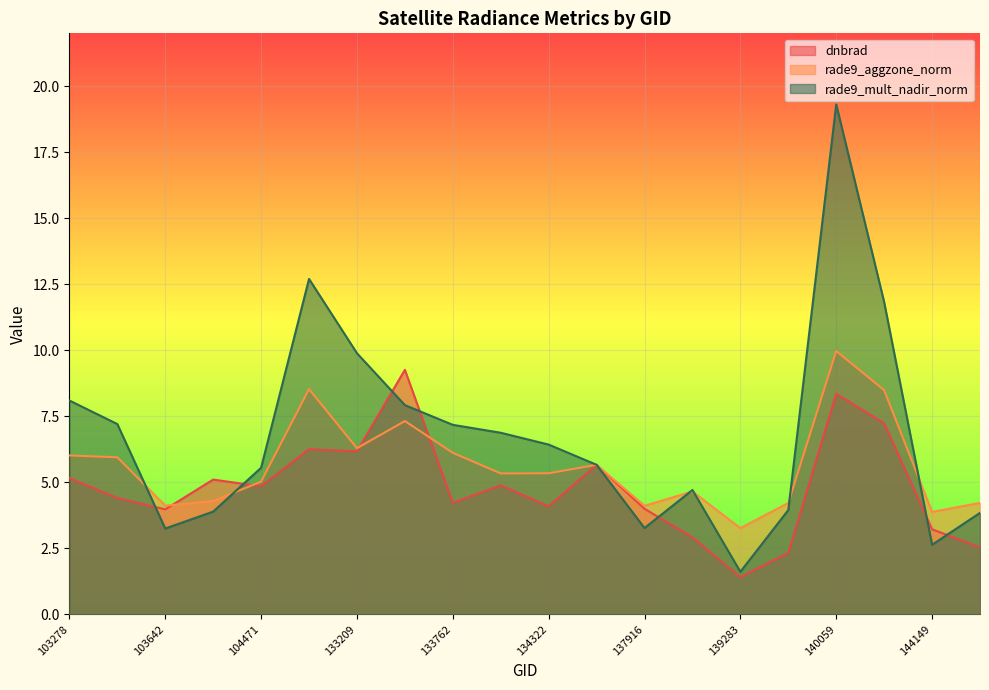

Between 134138 and 103988, which is larger?

103988